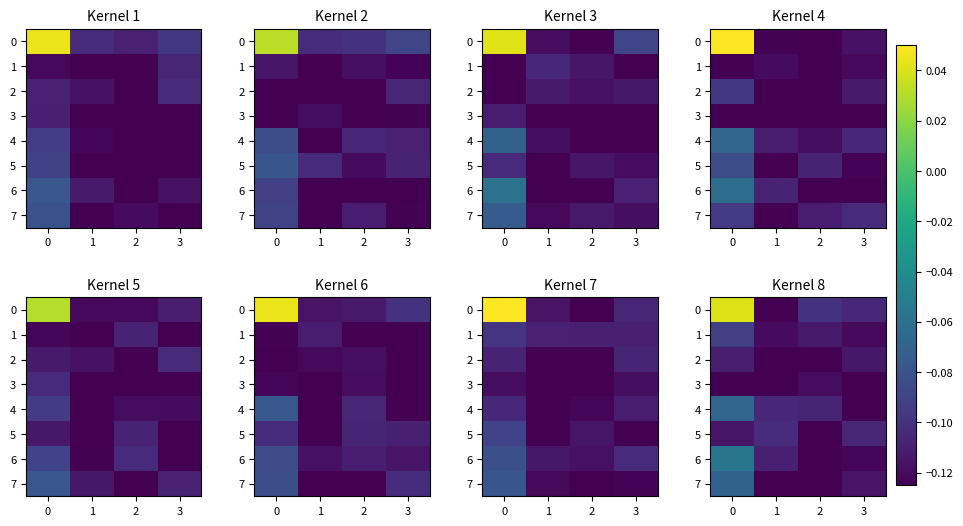

Read the row_4 value at 1.

-0.1